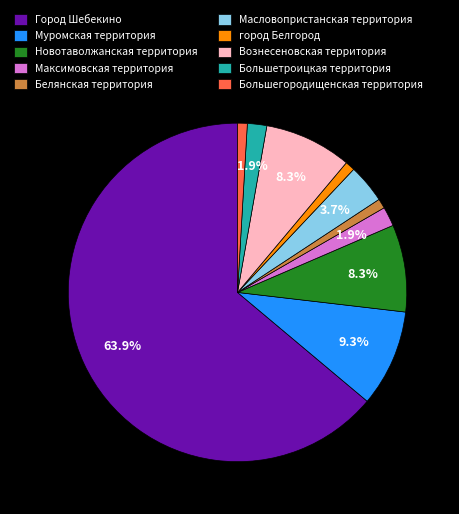

Which slice is the largest?

Город Шебекино